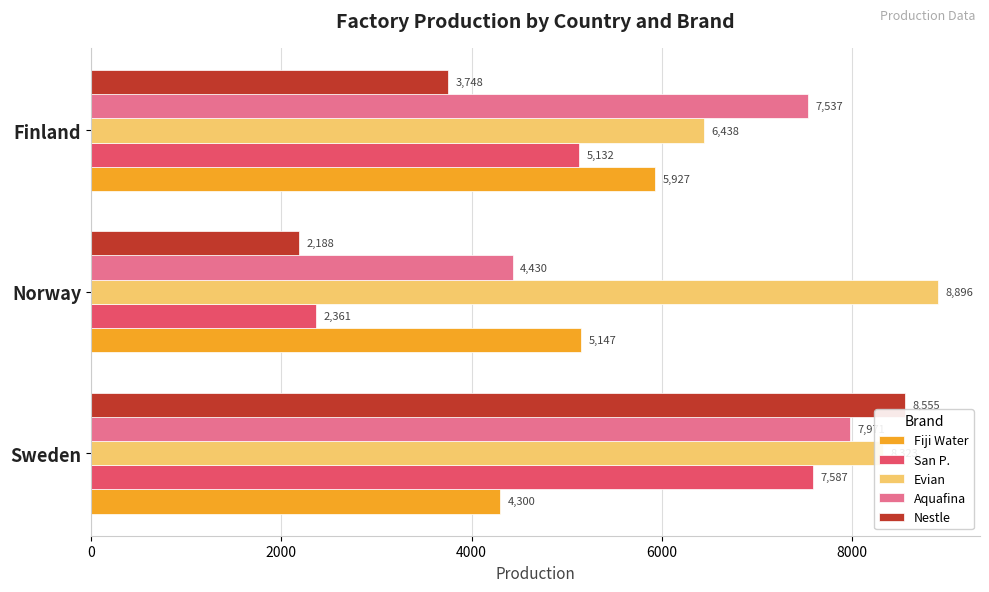

Which series has the largest total across all categories?

Evian